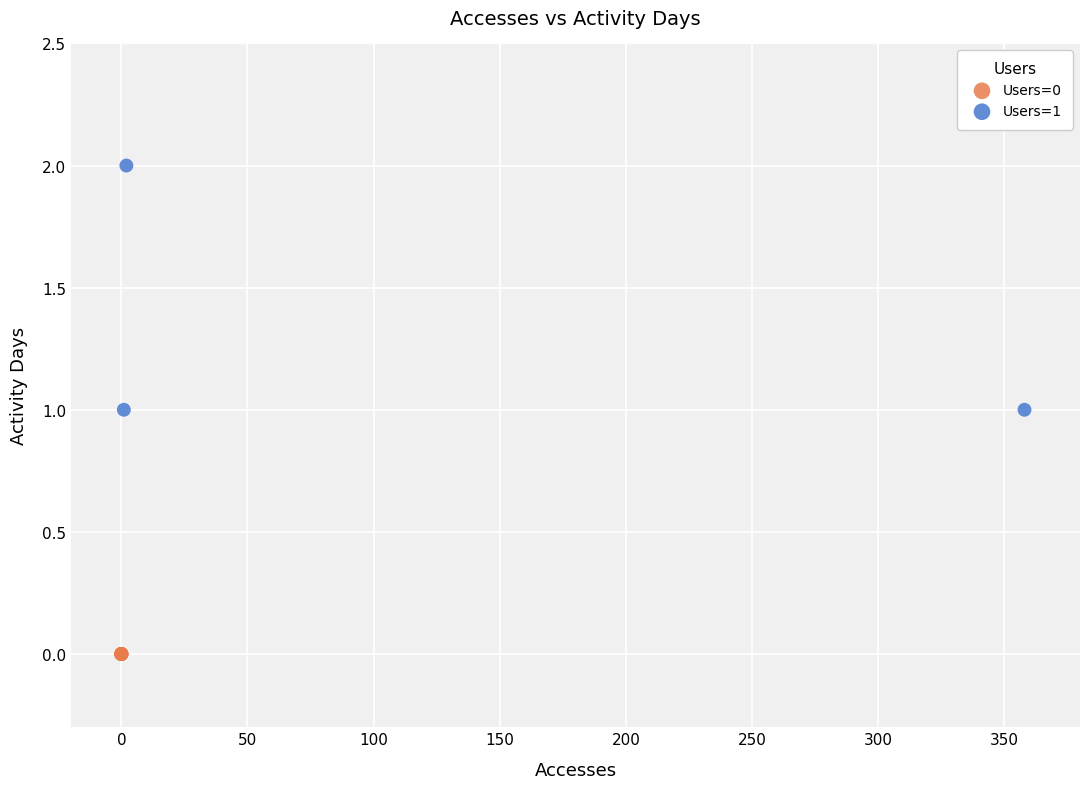

Which series reaches the minimum Y coordinate?

Users=0